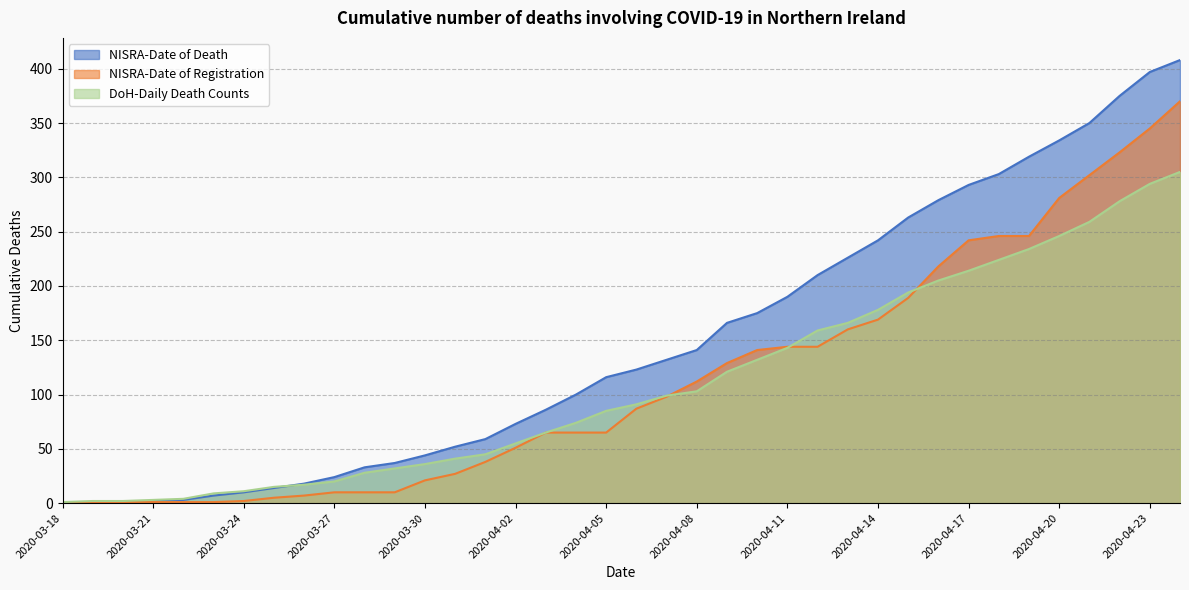

What position from the left is 2020-04-11?

25